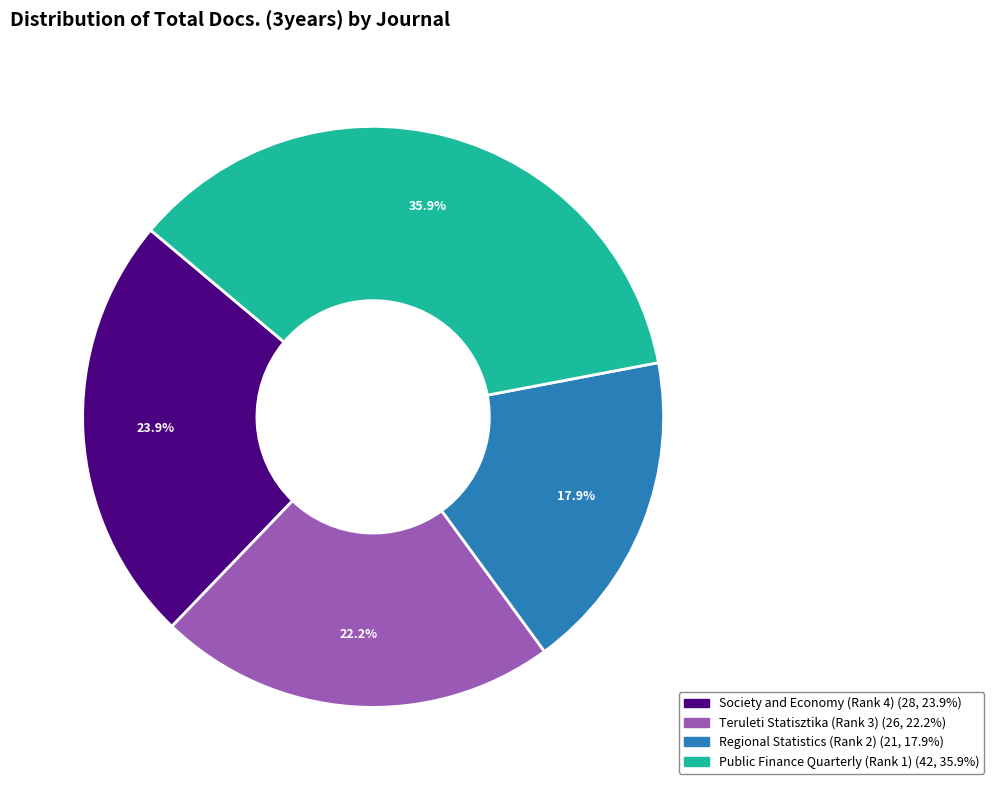

Between Regional Statistics (Rank 2) and Society and Economy (Rank 4), which is larger?

Society and Economy (Rank 4)